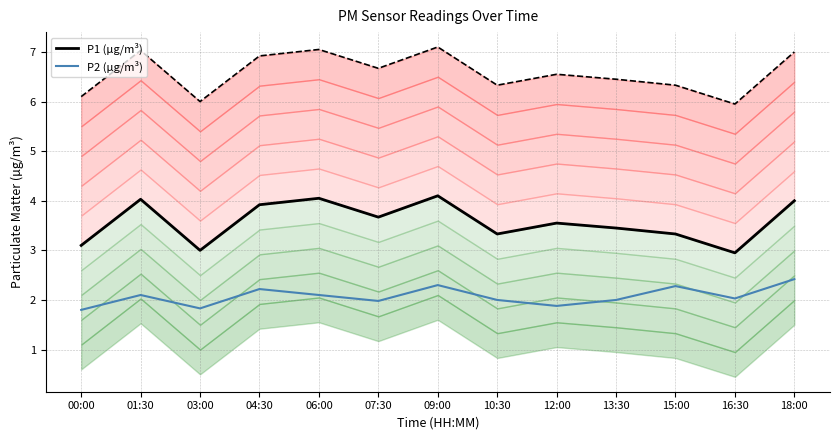

List the series in order of their overall mean, highest first.

P1 (µg/m³), P2 (µg/m³)